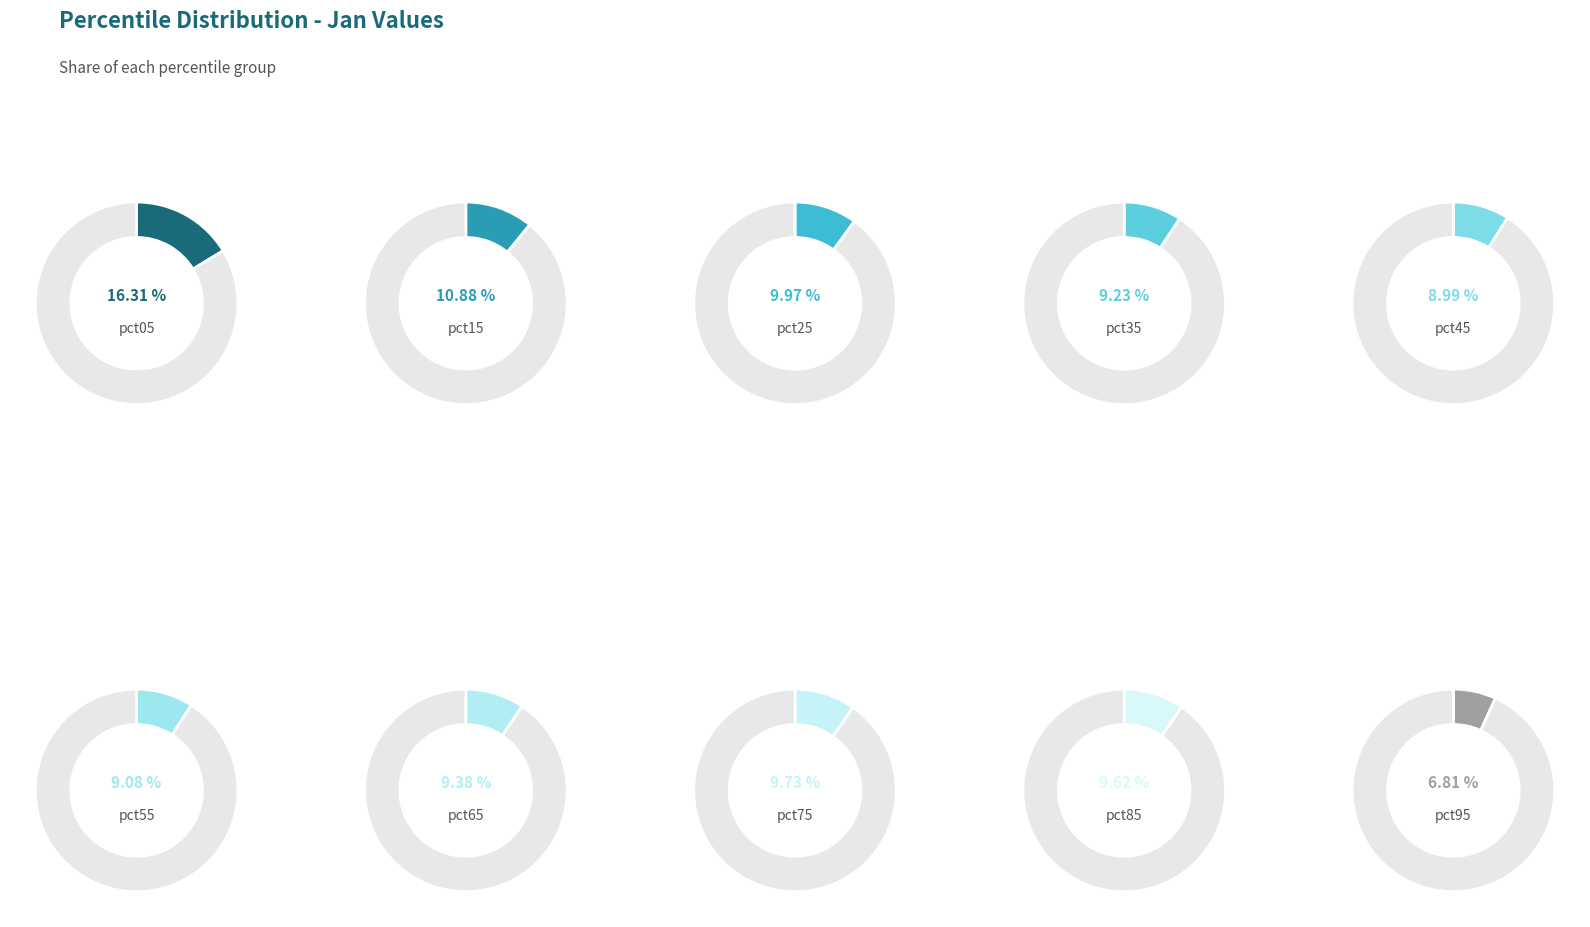

Approximately how many times larger is the value at pct55 compared to pct05?

0.6